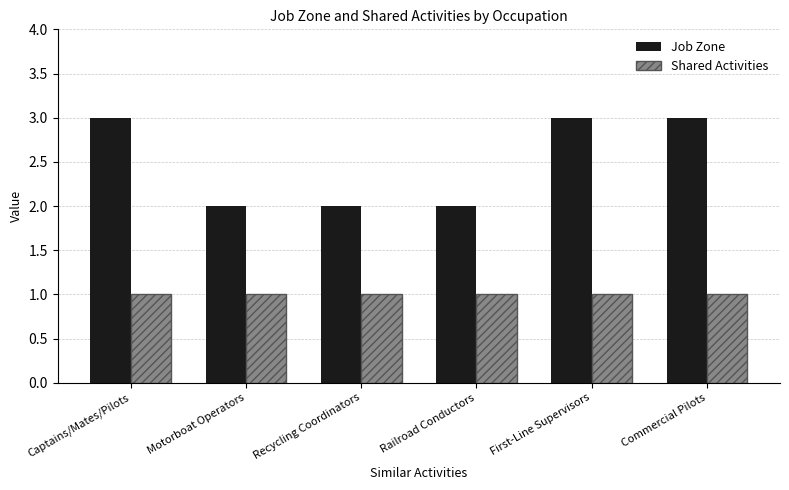

What is the sum of all Job Zone values?

15